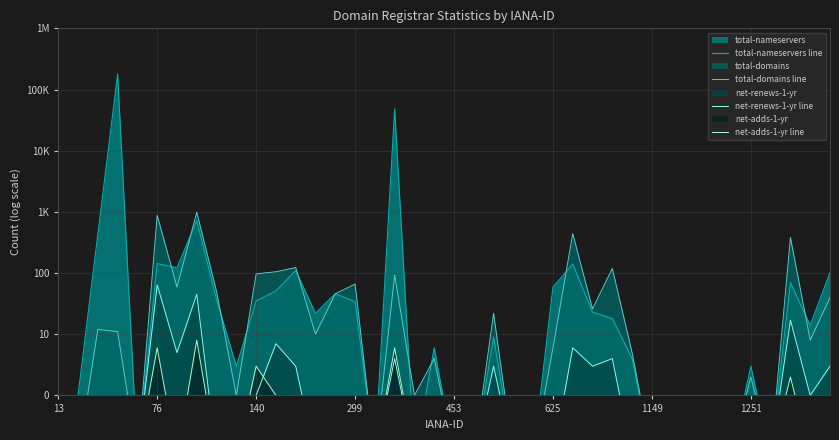

Between 299 and 14, which series saw the biggest shift?

total-nameservers line